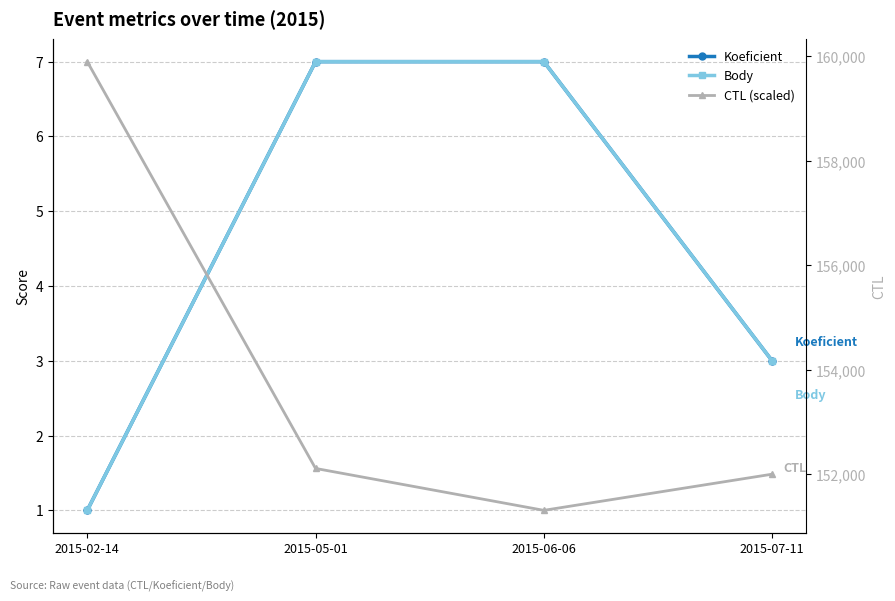

Reading left to right, what are all the values shown in this chart?

Koeficient: 1	7	7	3
Body: 1	7	7	3
CTL (scaled): 159901	152116	151314	152006